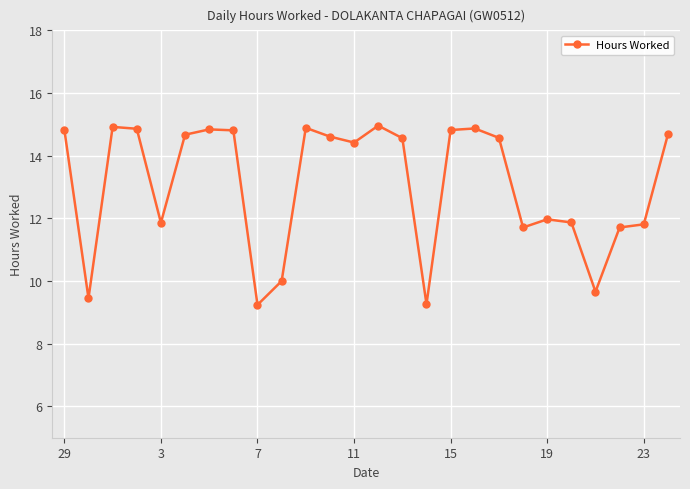

How many lines are shown in the chart?

1